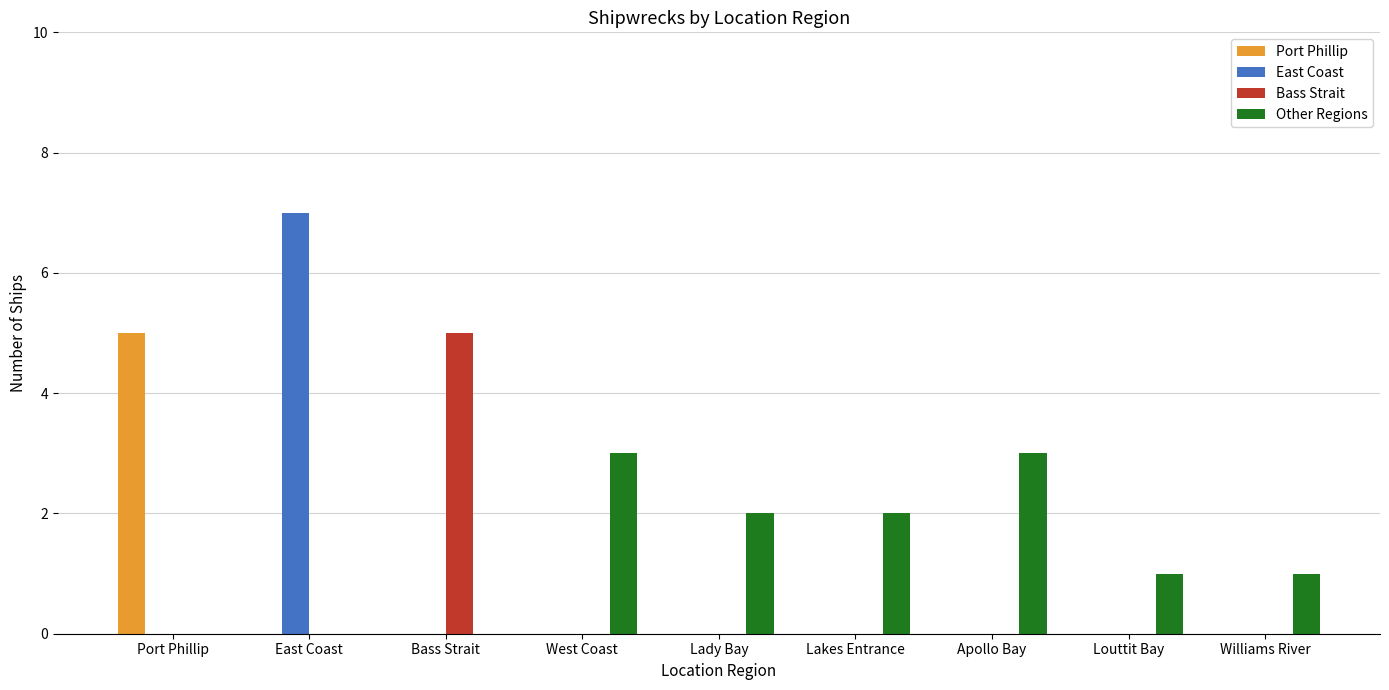

Between Lakes Entrance and Williams River, which series saw the biggest shift?

Other Regions